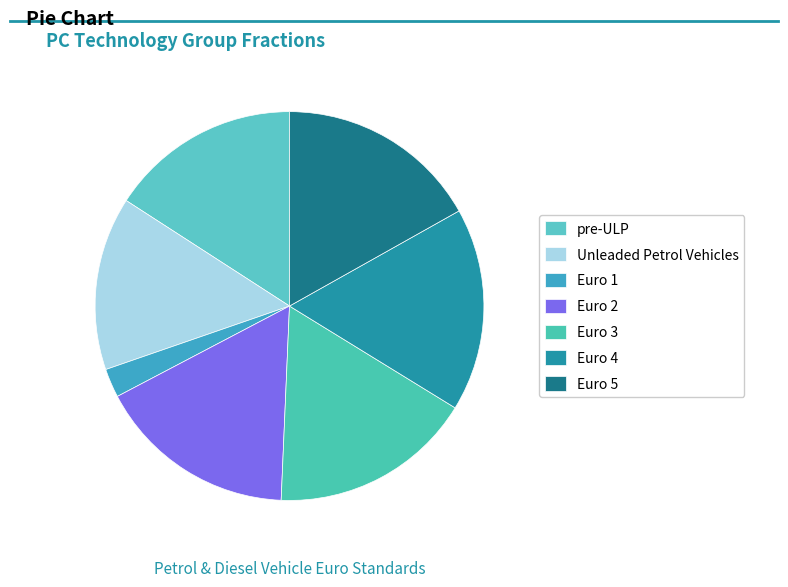

What portion of the pie excludes Euro 3?

83.1%